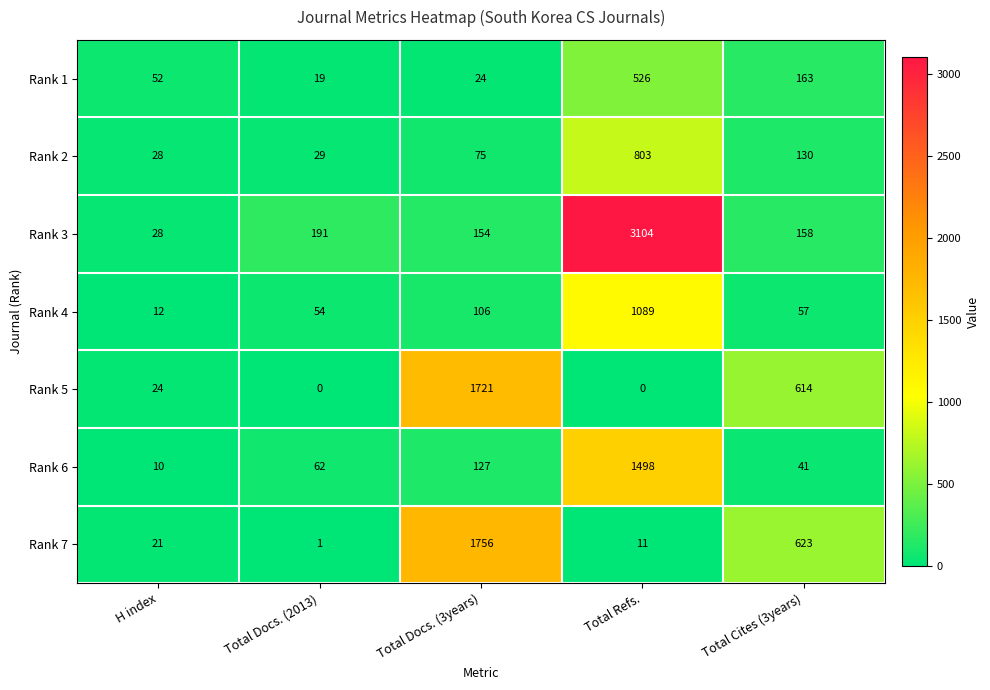

Which series has the largest range (max minus min)?

Rank 3